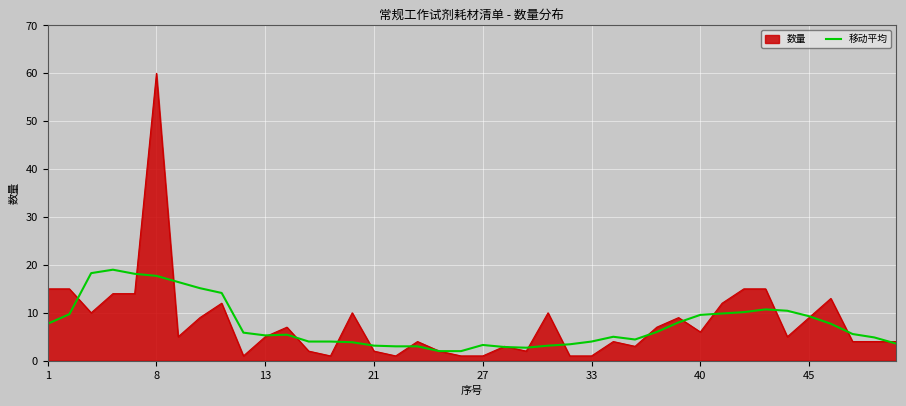

How many lines are shown in the chart?

2